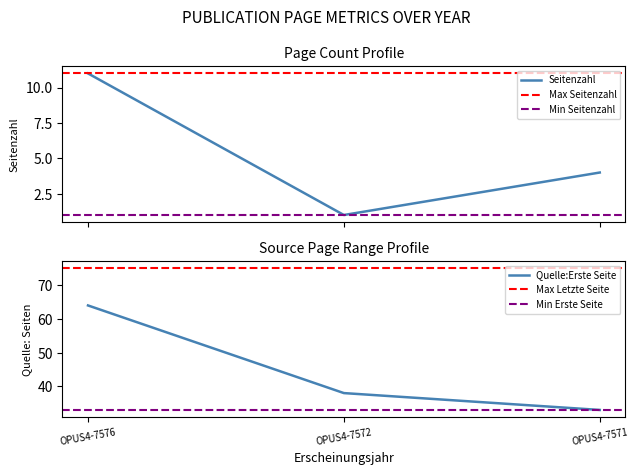

What is the approximate value of Seitenzahl at OPUS4-7572?

1